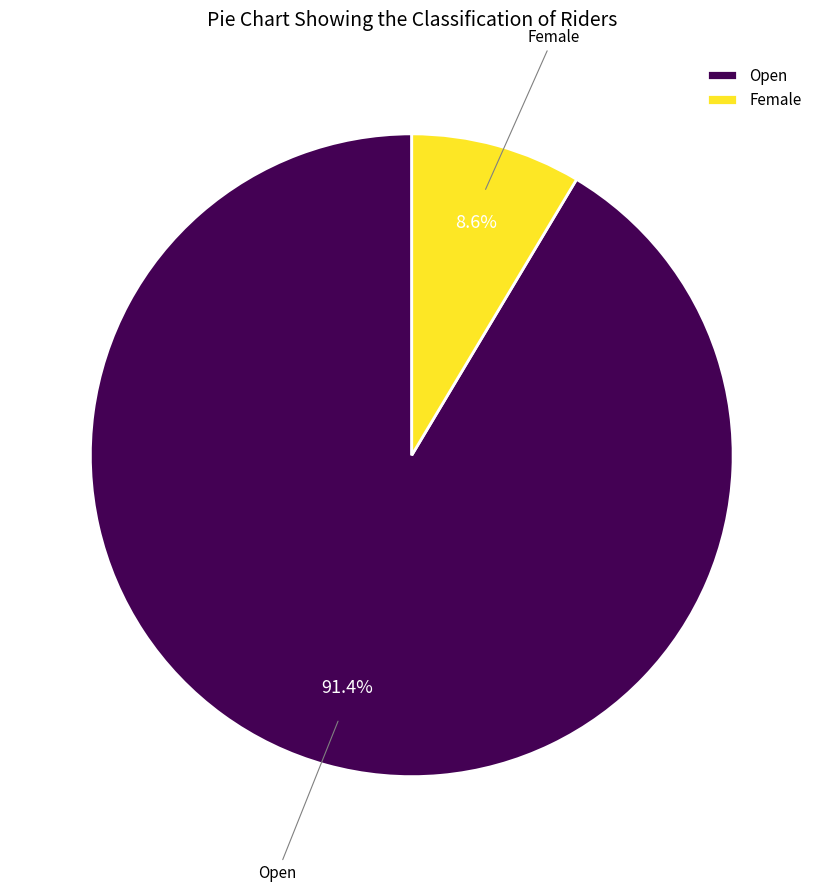

Rank the categories by value from highest to lowest.

Open, Female